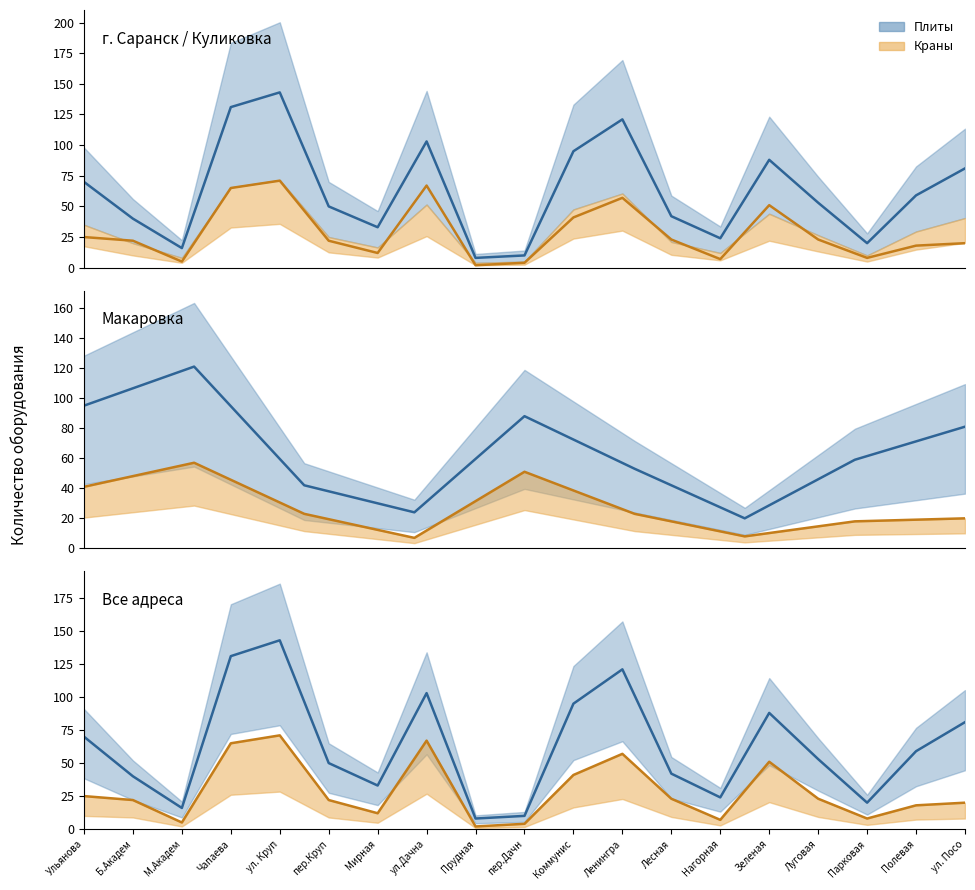

True or false: Краны and Плиты cross at least once.

False